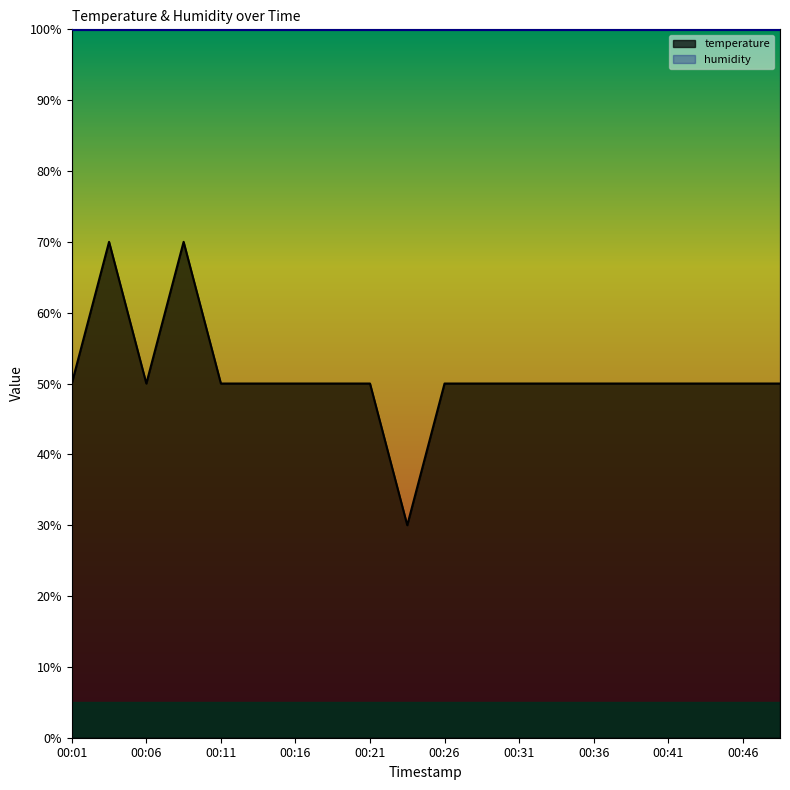

True or false: the data shows 27 at 00:21.

False